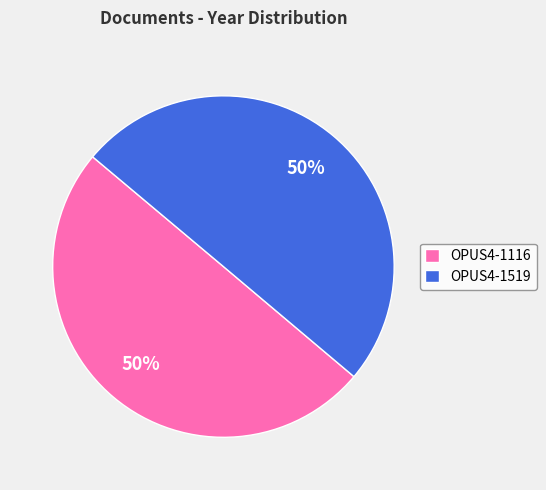

To the nearest percent, what percentage of the pie is OPUS4-1519?

50%